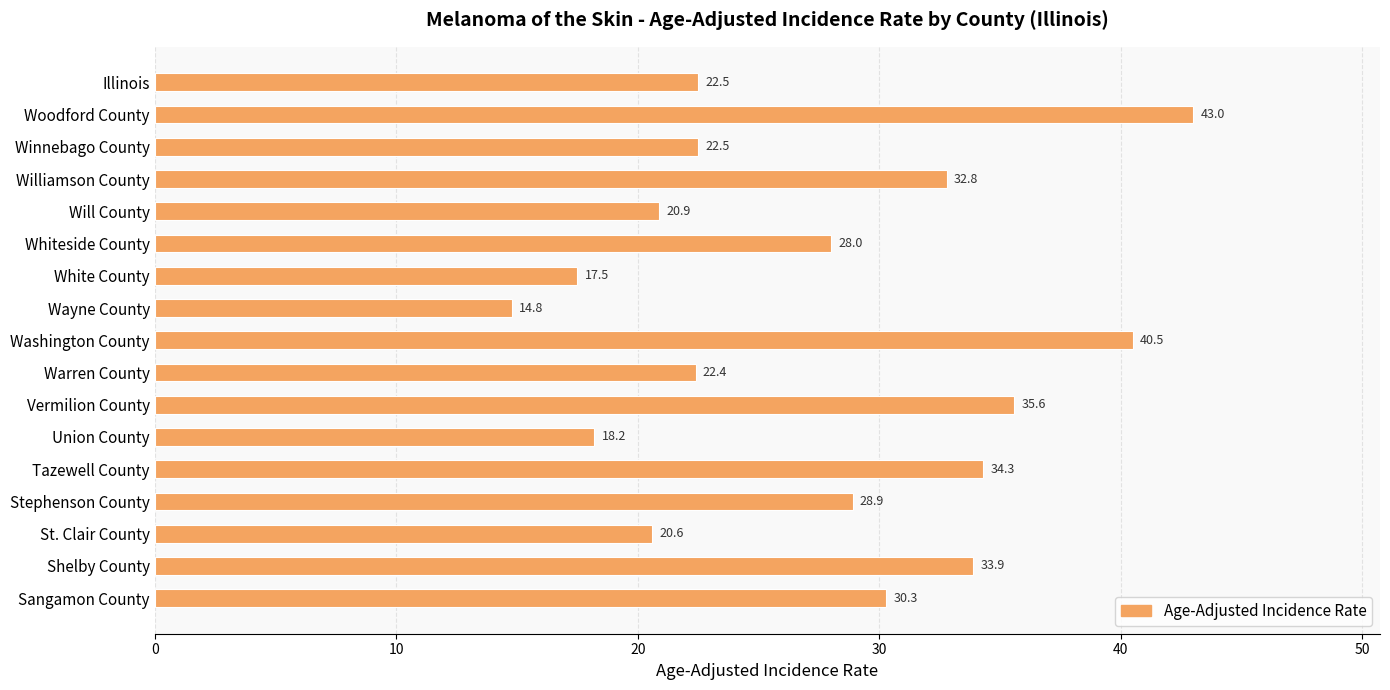

Are the bars horizontal?

Yes